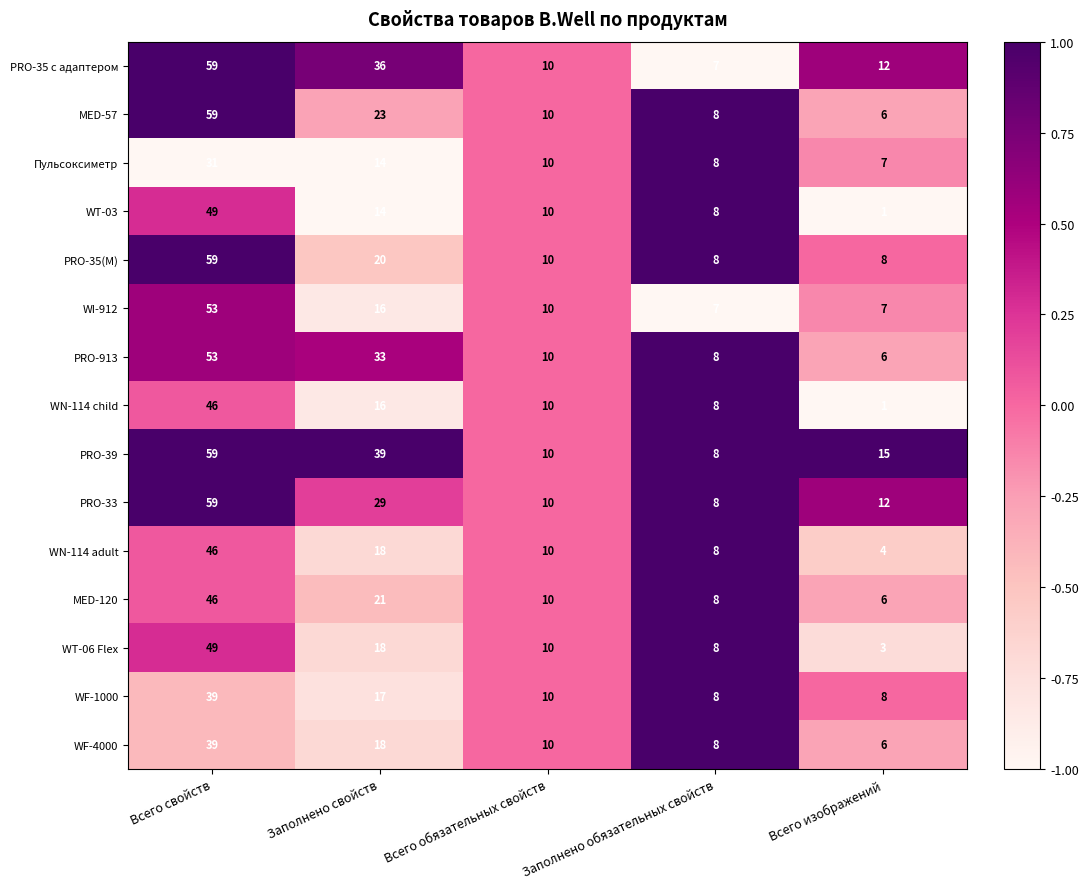

List the labels in order of PRO-35 с адаптером value, largest first.

Всего свойств, Заполнено свойств, Всего изображений, Всего обязательных свойств, Заполнено обязательных свойств